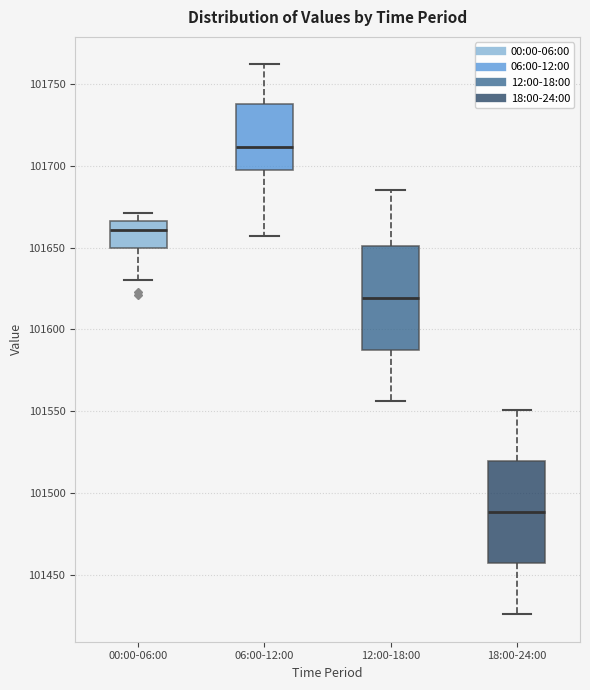

Where does the upper whisker of the box for 18:00-24:00 end on the y-axis? The values are not printed on the chart, so give them approximately, as read against the axis.

101550